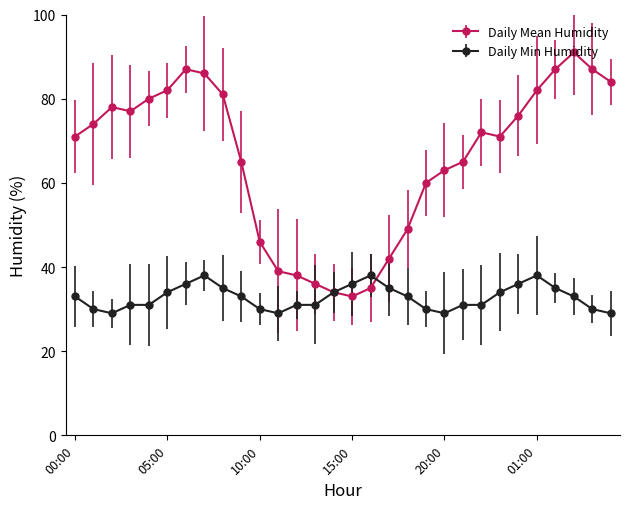

What is the value of the Daily Min Humidity point at the 25th from the left?

36